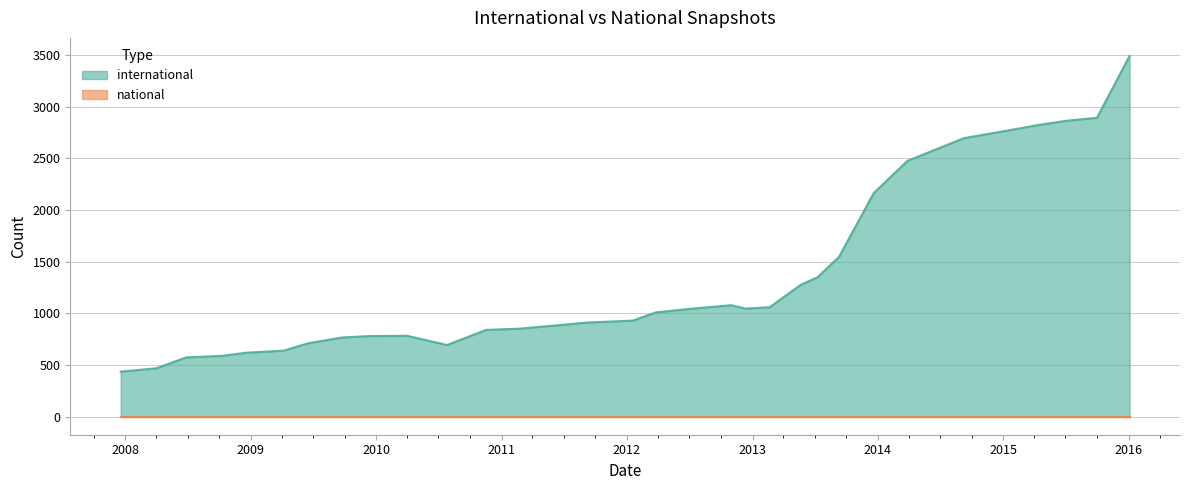

How many values in the international series exceed 1010?

15